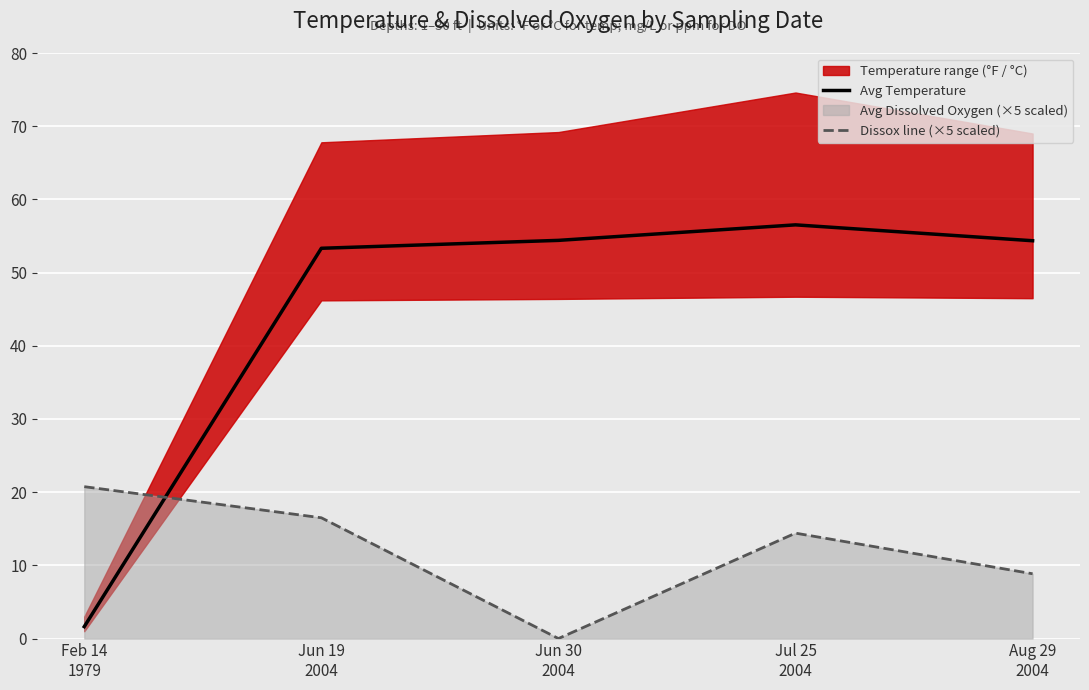

What is the label of the 3rd point from the left?

Jun 30
2004